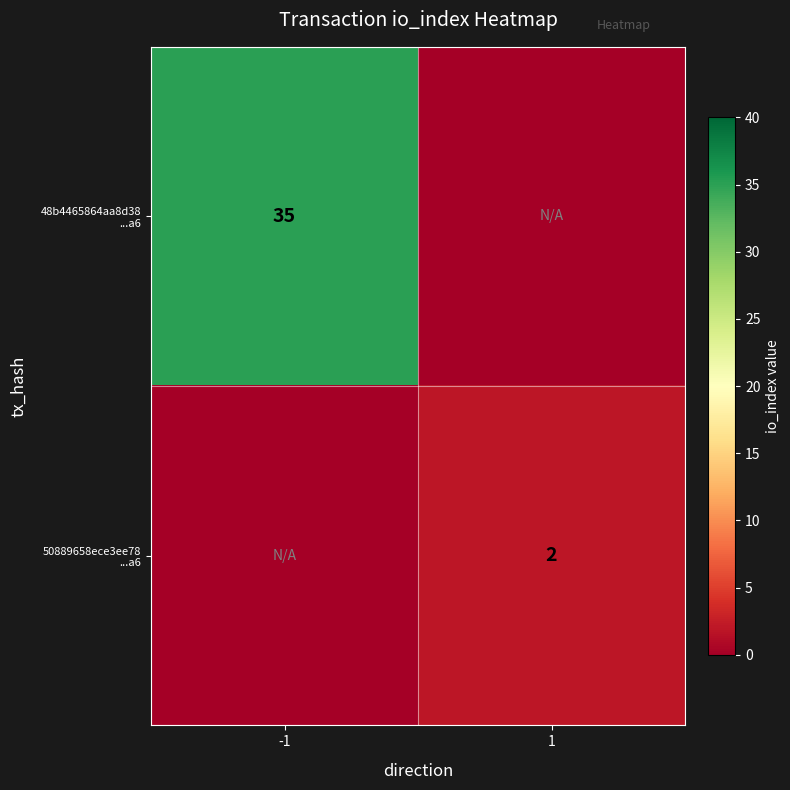

How many positive values does the 50889658ece3ee78 ...a6 series have?

1